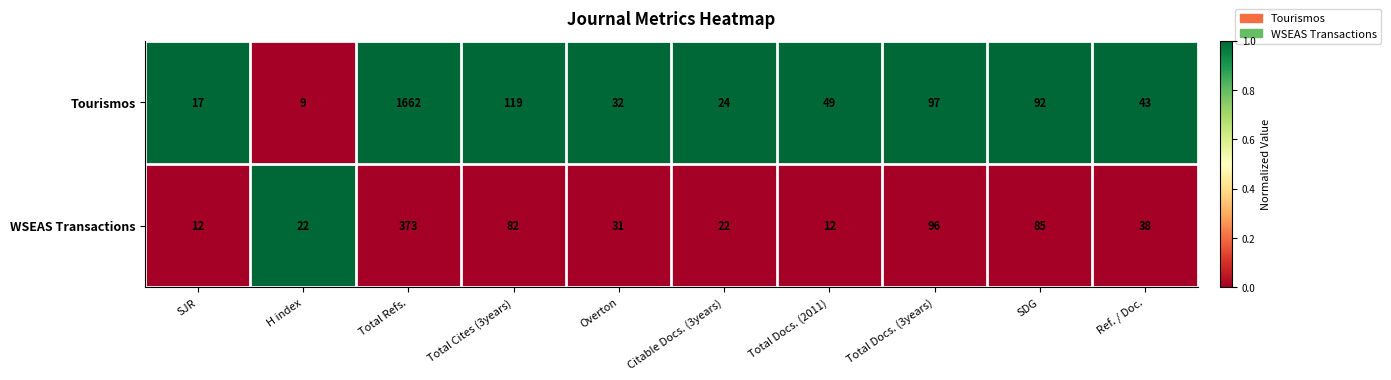

What is the maximum value shown in the chart?

1662